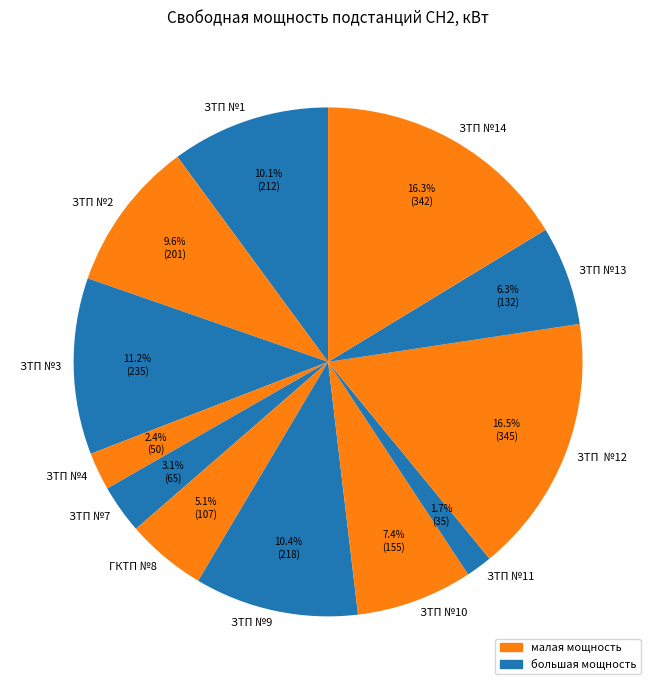

How many slices are in this pie chart?

12